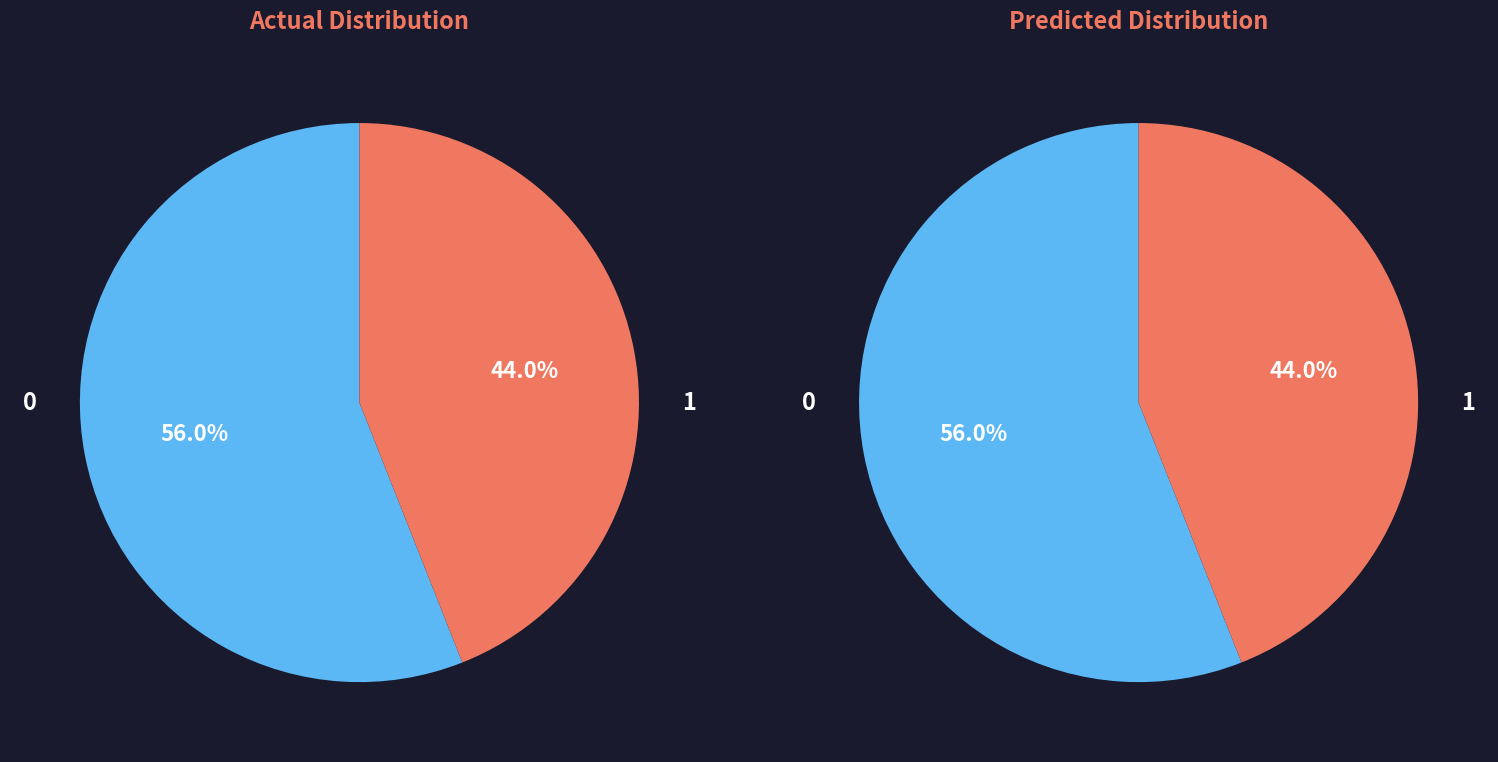

Count the number of slices in the pie.

2